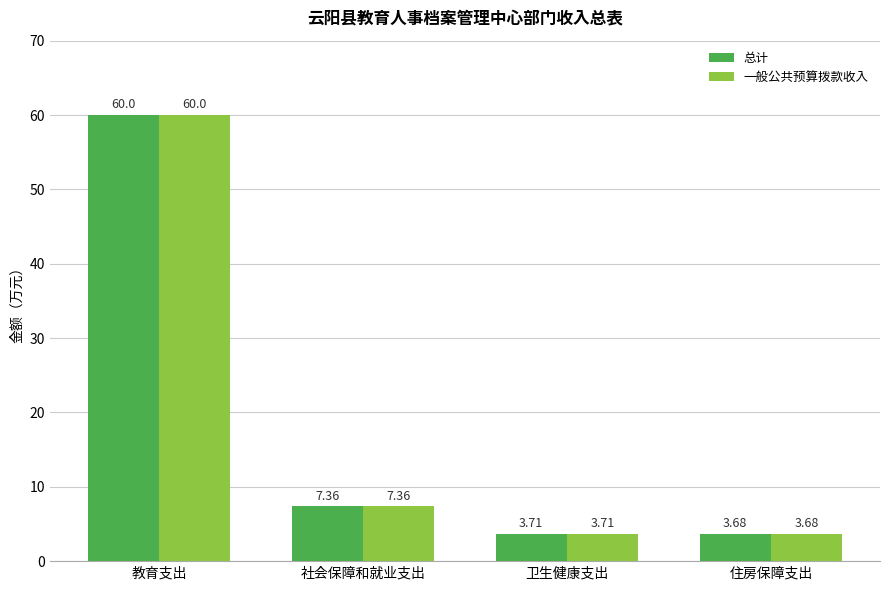

Rank the categories by 一般公共预算拨款收入 value from highest to lowest.

教育支出, 社会保障和就业支出, 卫生健康支出, 住房保障支出